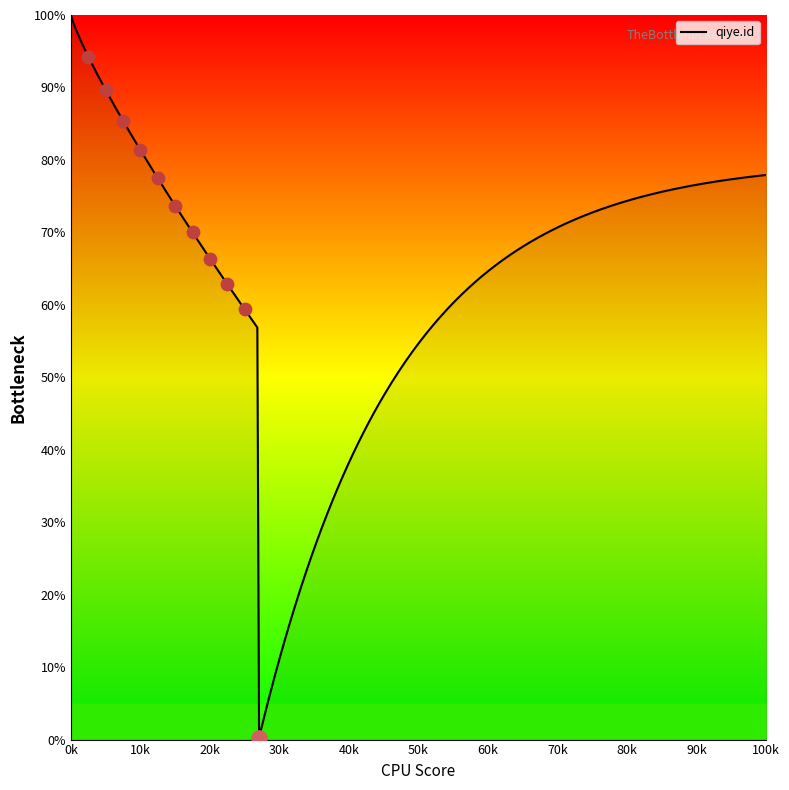

Which has a higher value, 6 or 2?

2